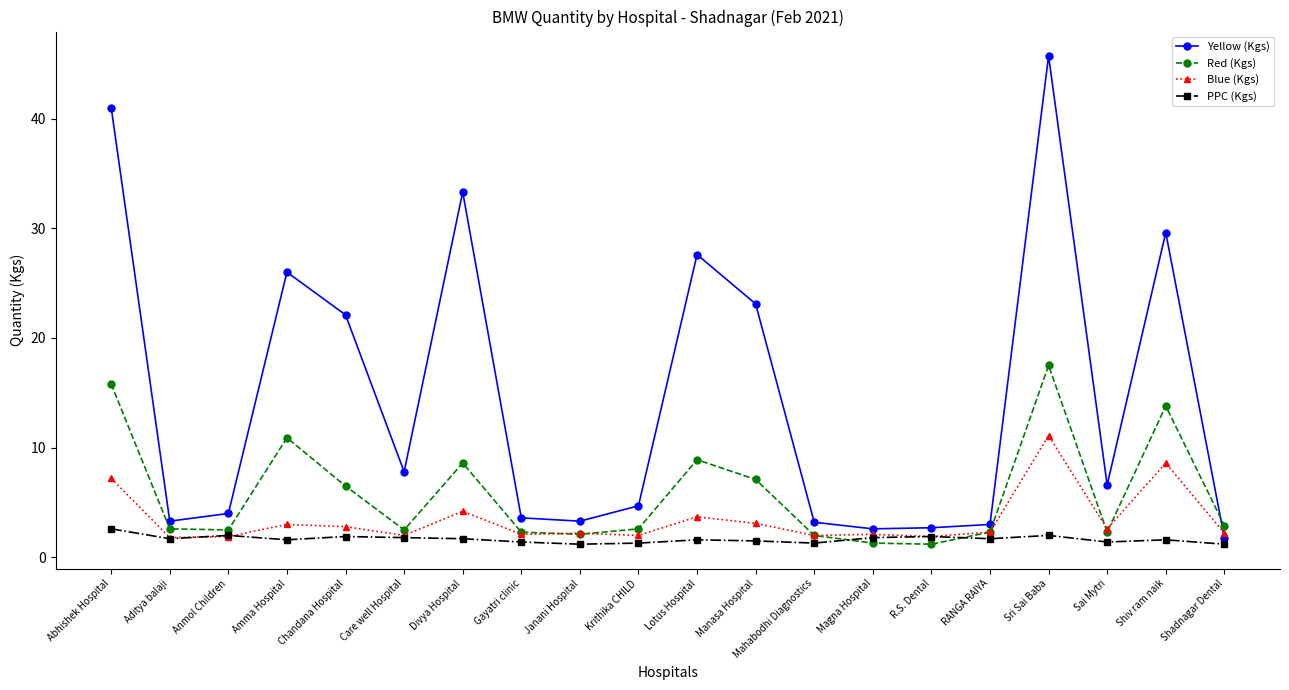

How many distinct data groups are displayed?

4